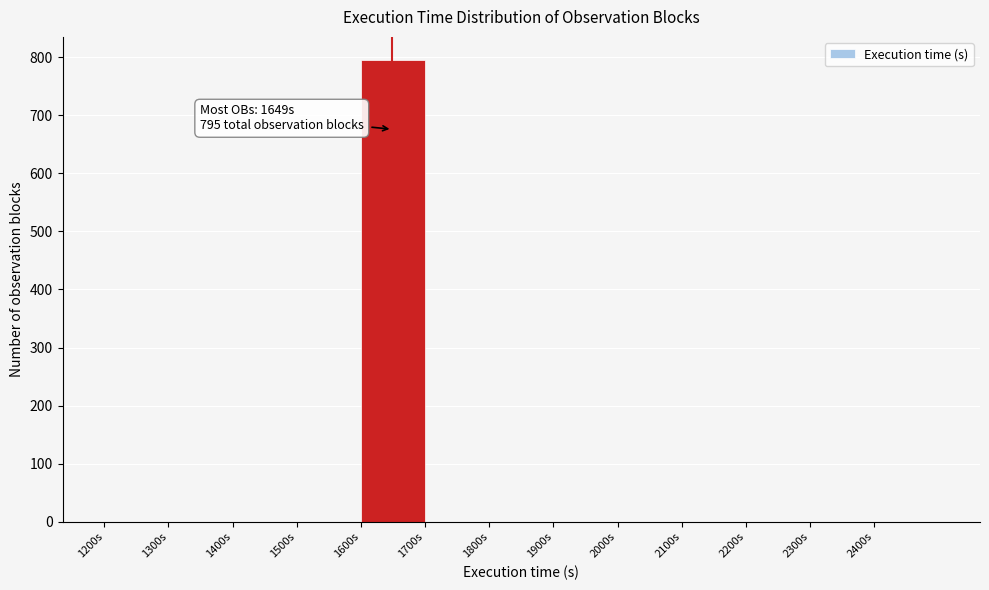

Which range on the x-axis has the tallest bar?

1600 to 1700